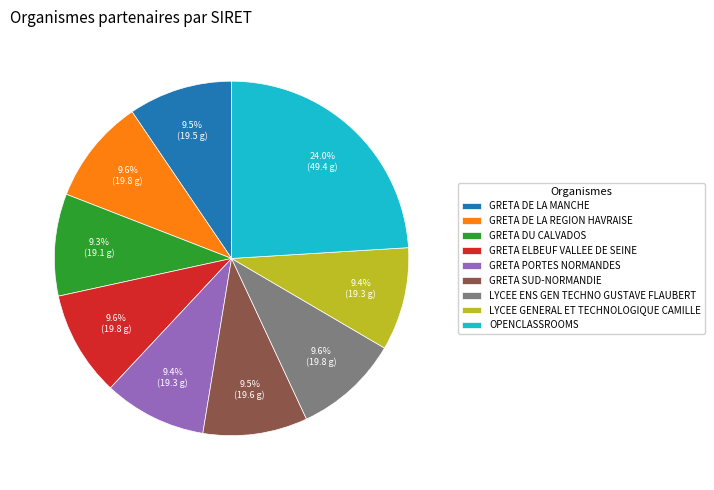

The GRETA SUD-NORMANDIE slice represents 15% of the pie. True or false?

False